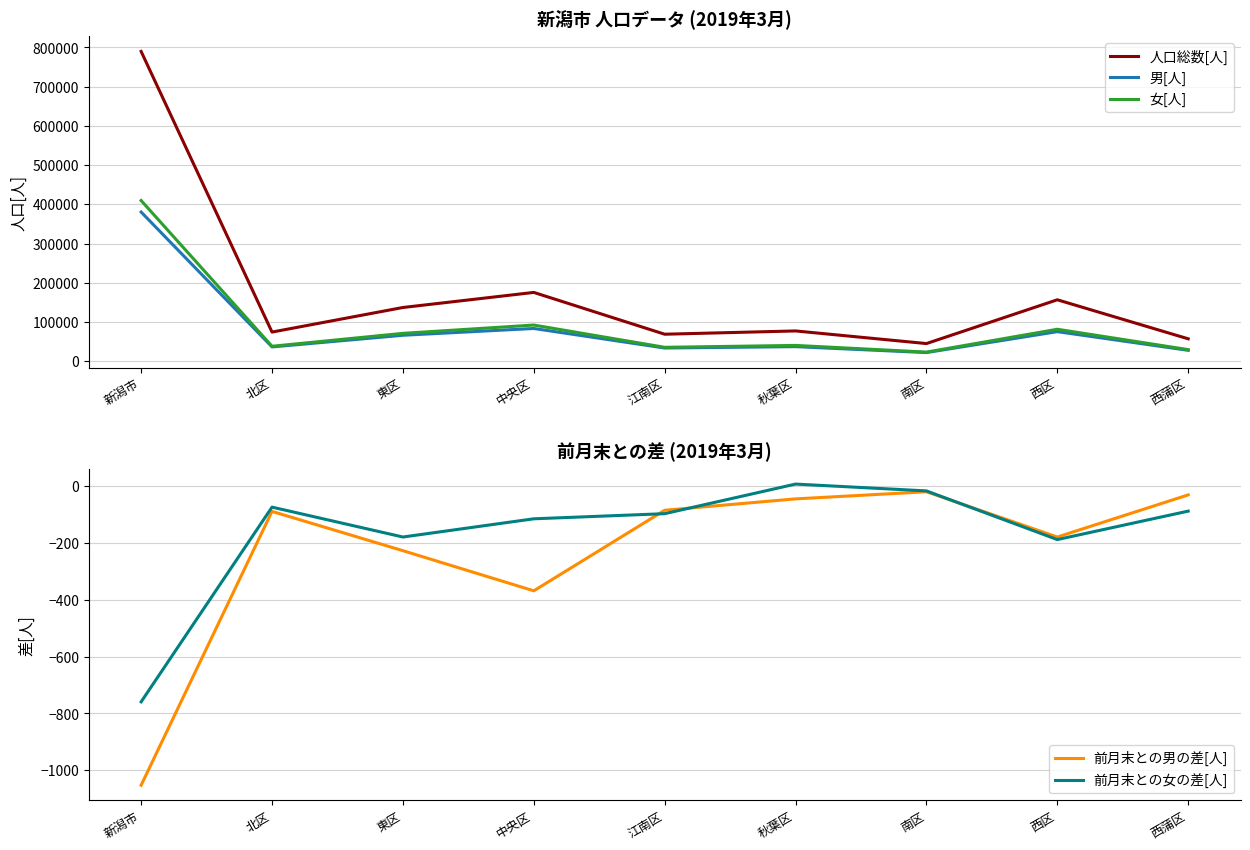

What is the minimum value for 女[人]?

22980